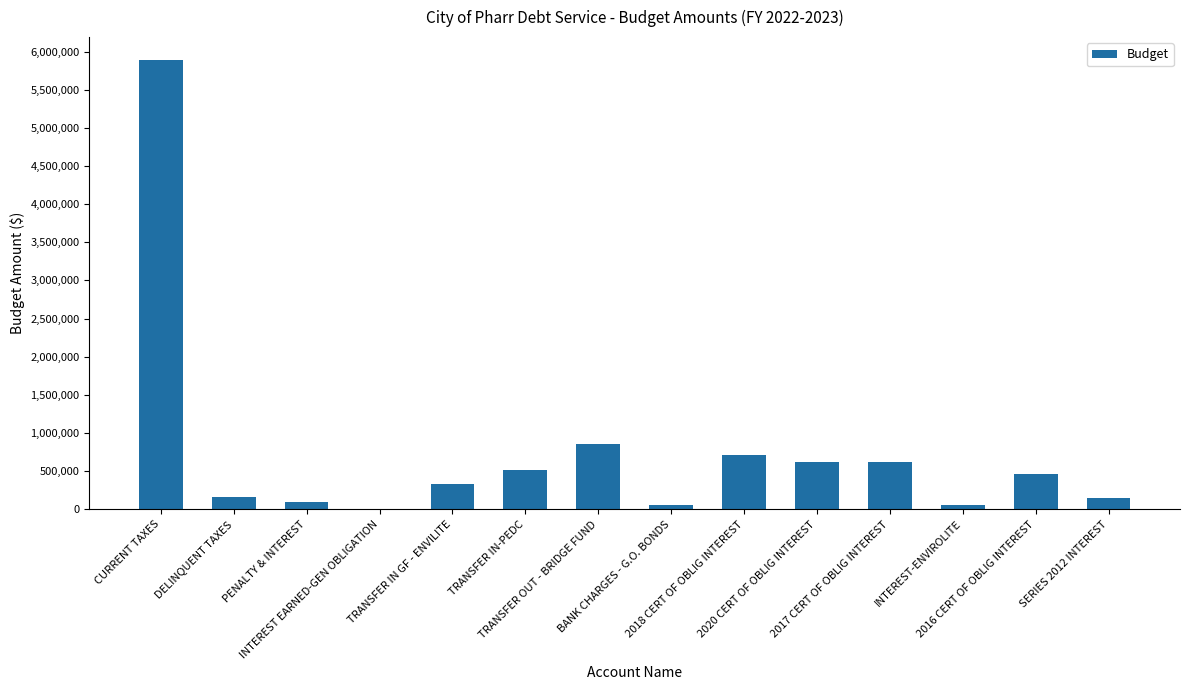

What is the maximum value shown in the chart?

5895200